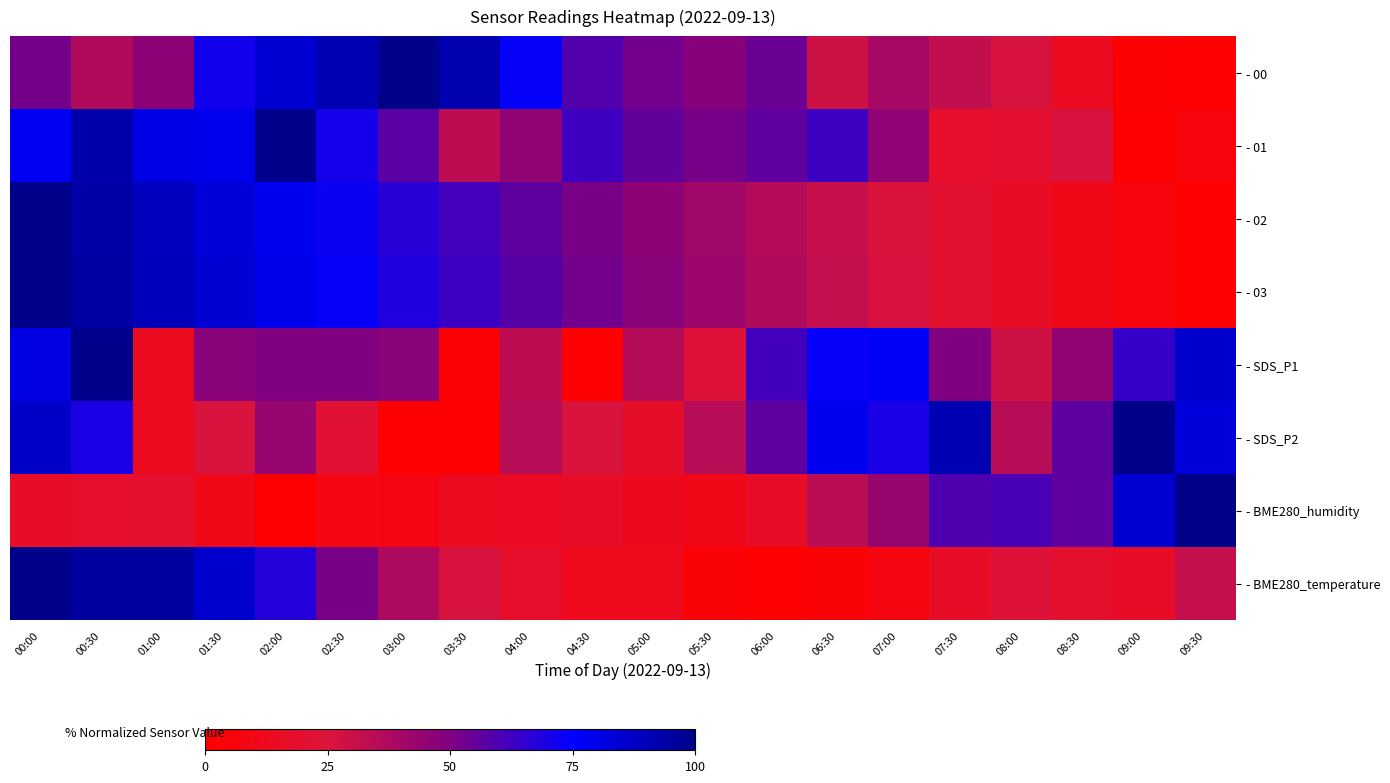

Which label corresponds to the largest value in the chart?

03:00